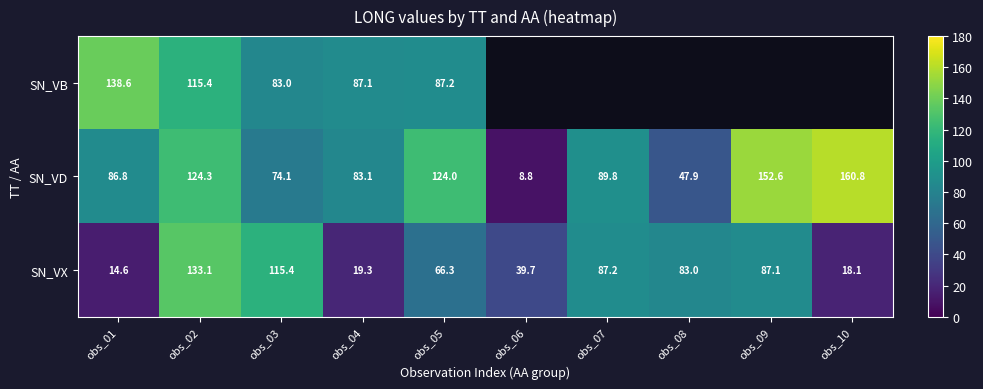

Between obs_07 and obs_04, which is larger?

obs_04